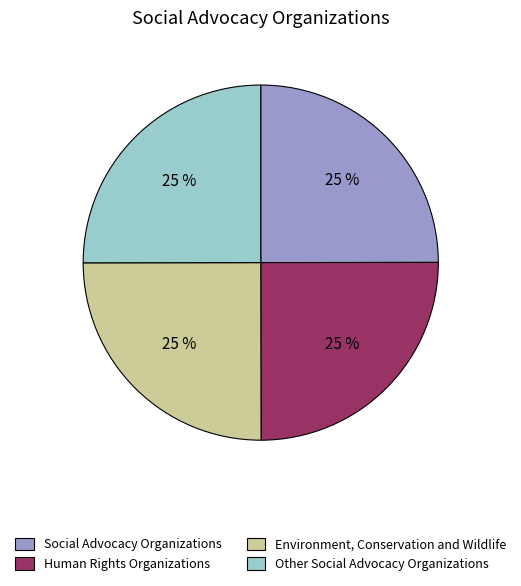

What percentage is the Social Advocacy Organizations slice, to the nearest percent?

25%